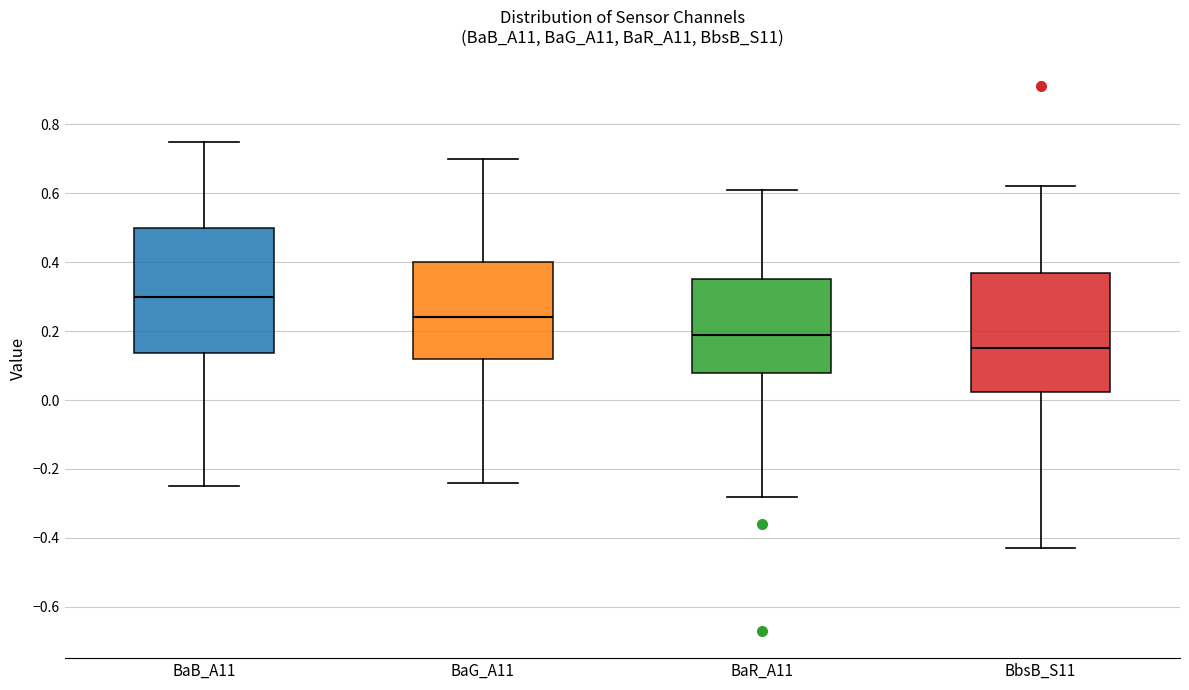

Reading left to right, transcribe this box plot: for each box, give where its median line is, the range the box spans, and where its two whiskers end, as read against the y-axis. The values are not printed on the chart, so give them approximately, as read against the axis.

BaB_A11: median 0.30, box 0.14 to 0.50, whiskers -0.24 to 0.76
BaG_A11: median 0.24, box 0.12 to 0.40, whiskers -0.24 to 0.70
BaR_A11: median 0.20, box 0.08 to 0.36, whiskers -0.28 to 0.62
BbsB_S11: median 0.16, box 0.02 to 0.38, whiskers -0.42 to 0.62